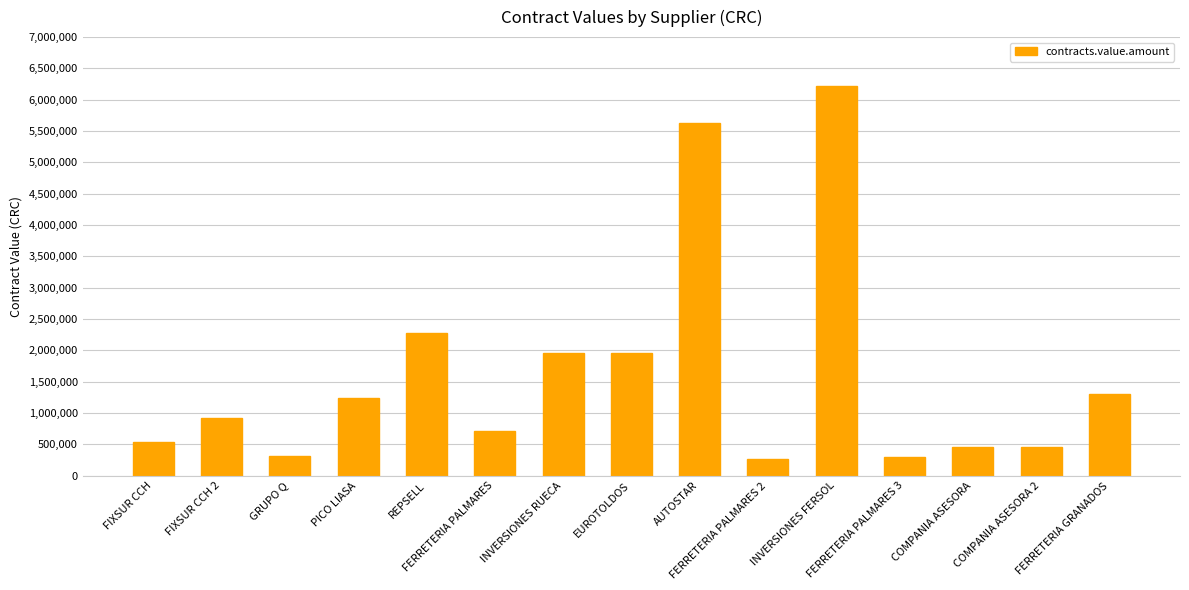

What is the ratio of the value at PICO LIASA to the value at REPSELL?

0.5